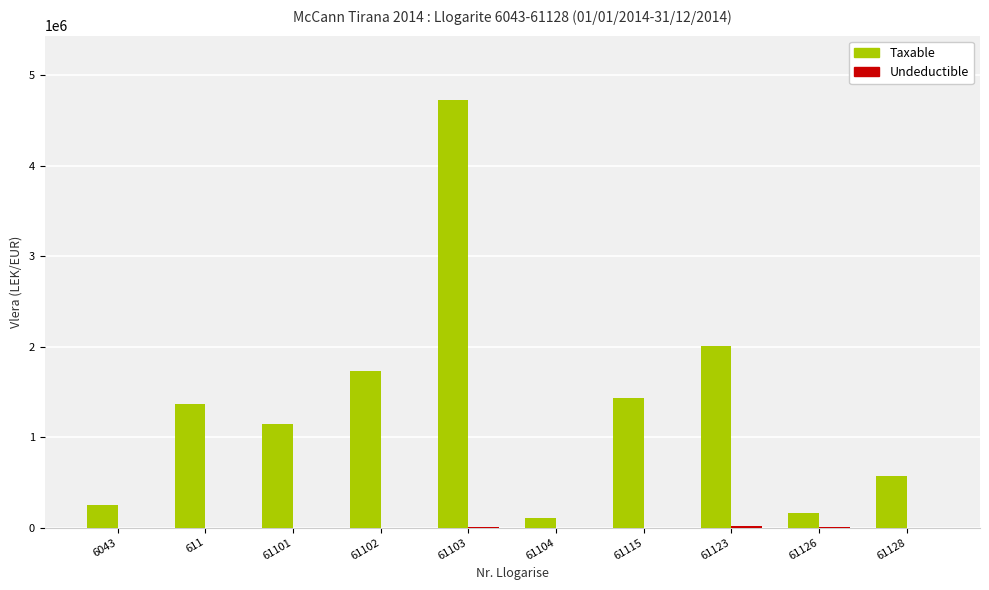

How many data points in Taxable are above 1366068?

5